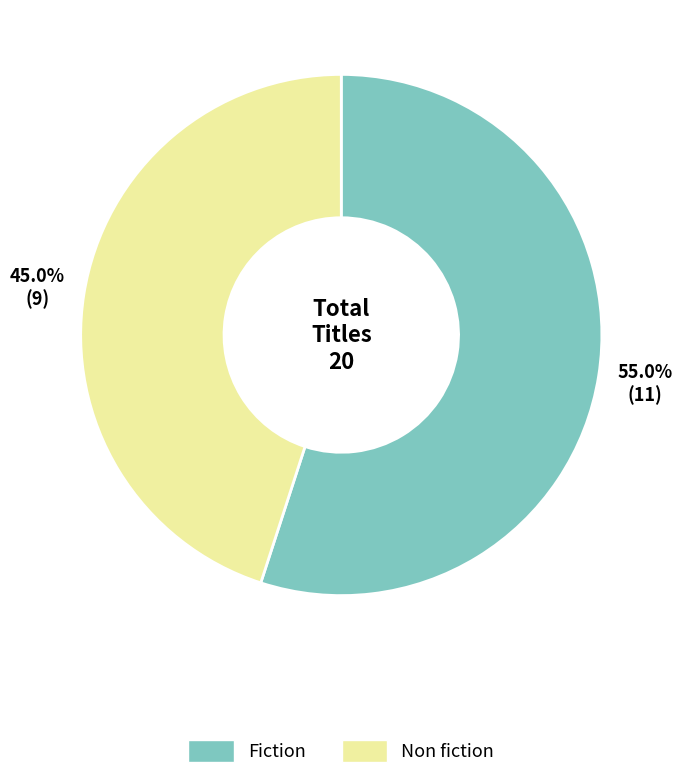

To the nearest percent, what is the combined percentage of Non fiction and Fiction?

100%